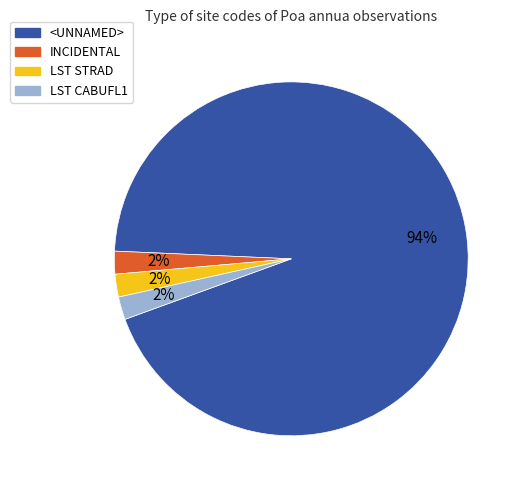

Does any single category account for the majority?

Yes